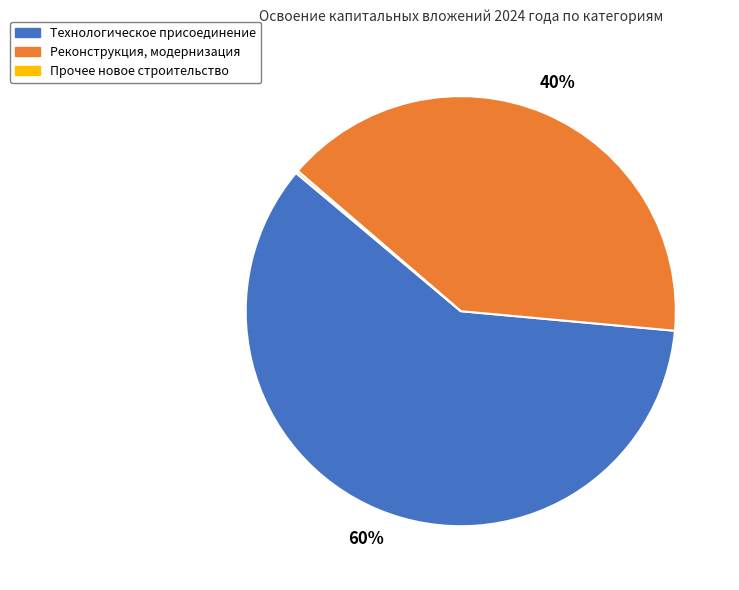

Is there a majority slice in this chart?

Yes